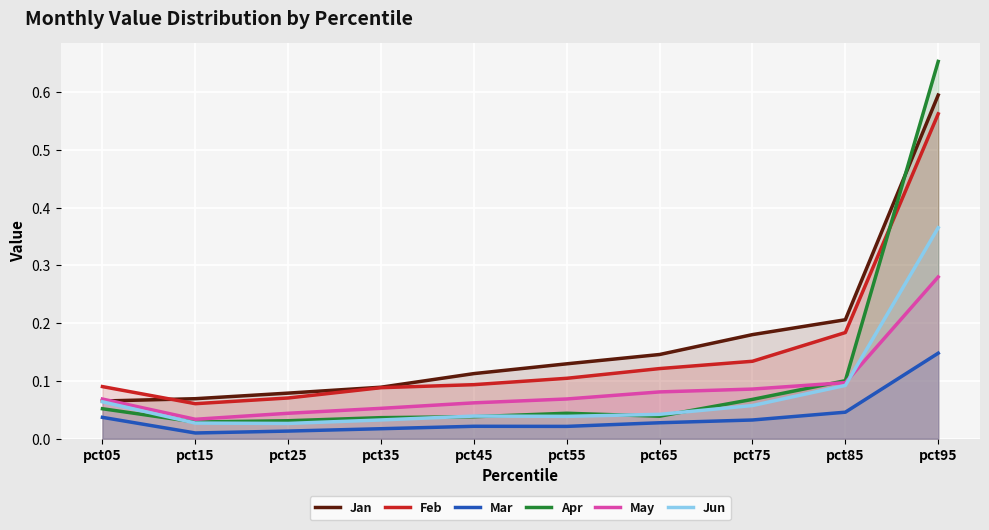

How many lines are shown in the chart?

6